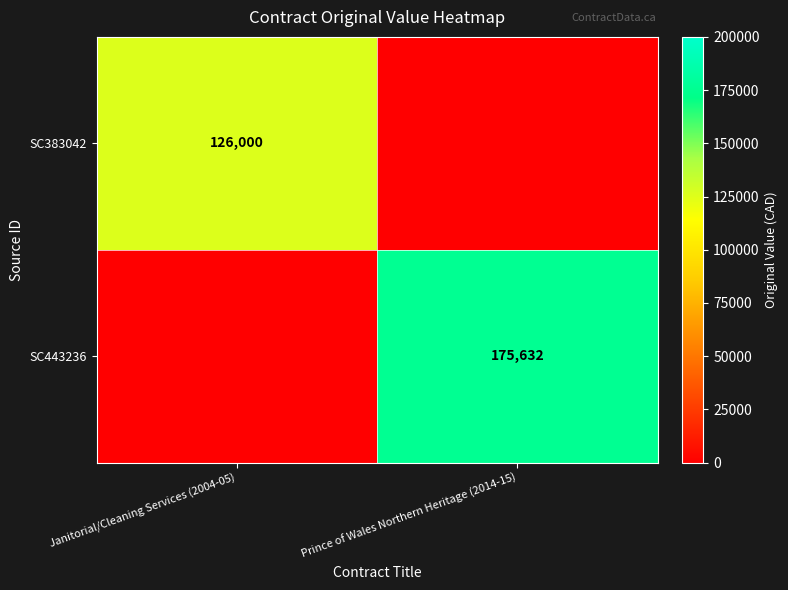

The SC443236 series shows 77391 at Prince of Wales Northern Heritage (2014-15). True or false?

False